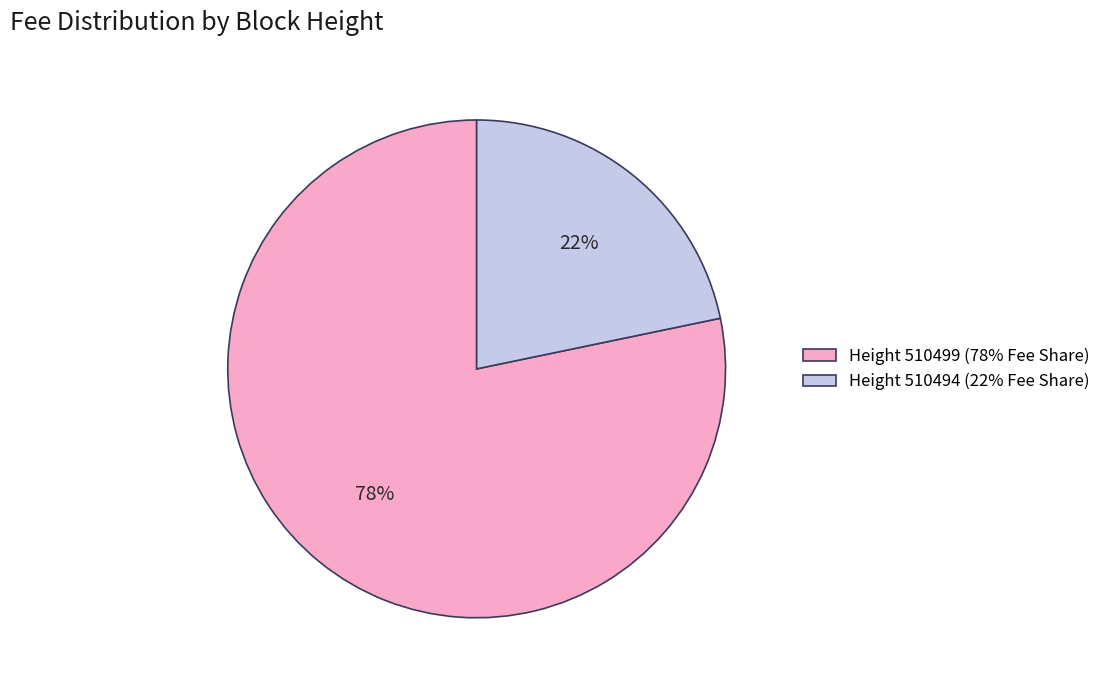

To the nearest percent, what is the combined percentage of Height 510494 (22% Fee Share) and Height 510499 (78% Fee Share)?

100%